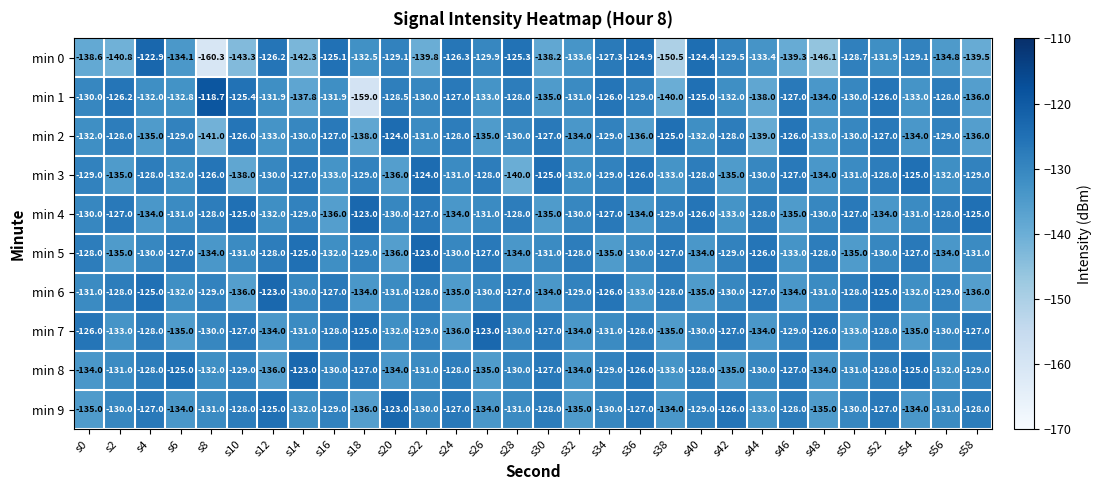

Where does the min 7 series first go above -130?

s0